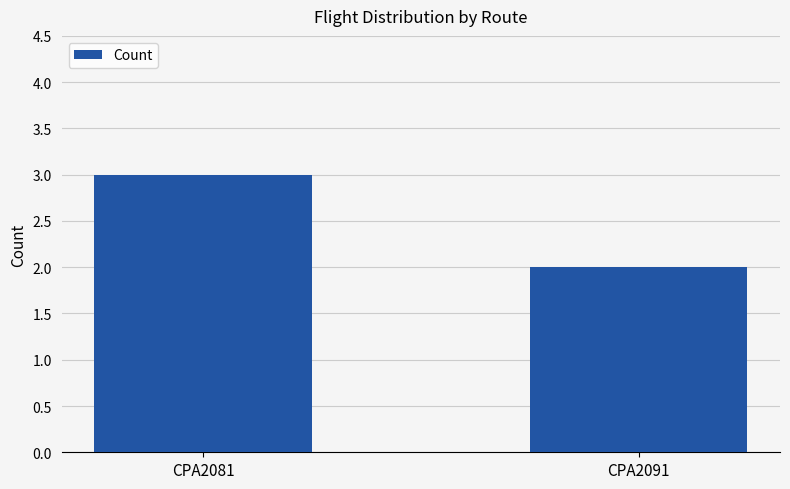

What is the change in value from CPA2081 to CPA2091?

-1